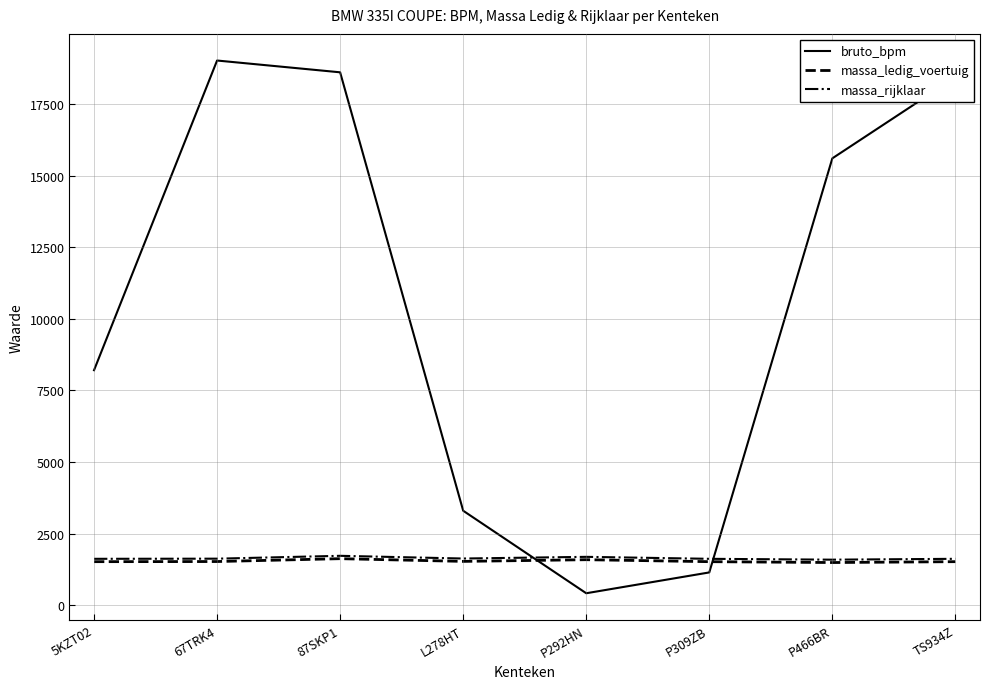

What is the difference between the highest and lowest values at 87SKP1?

17005